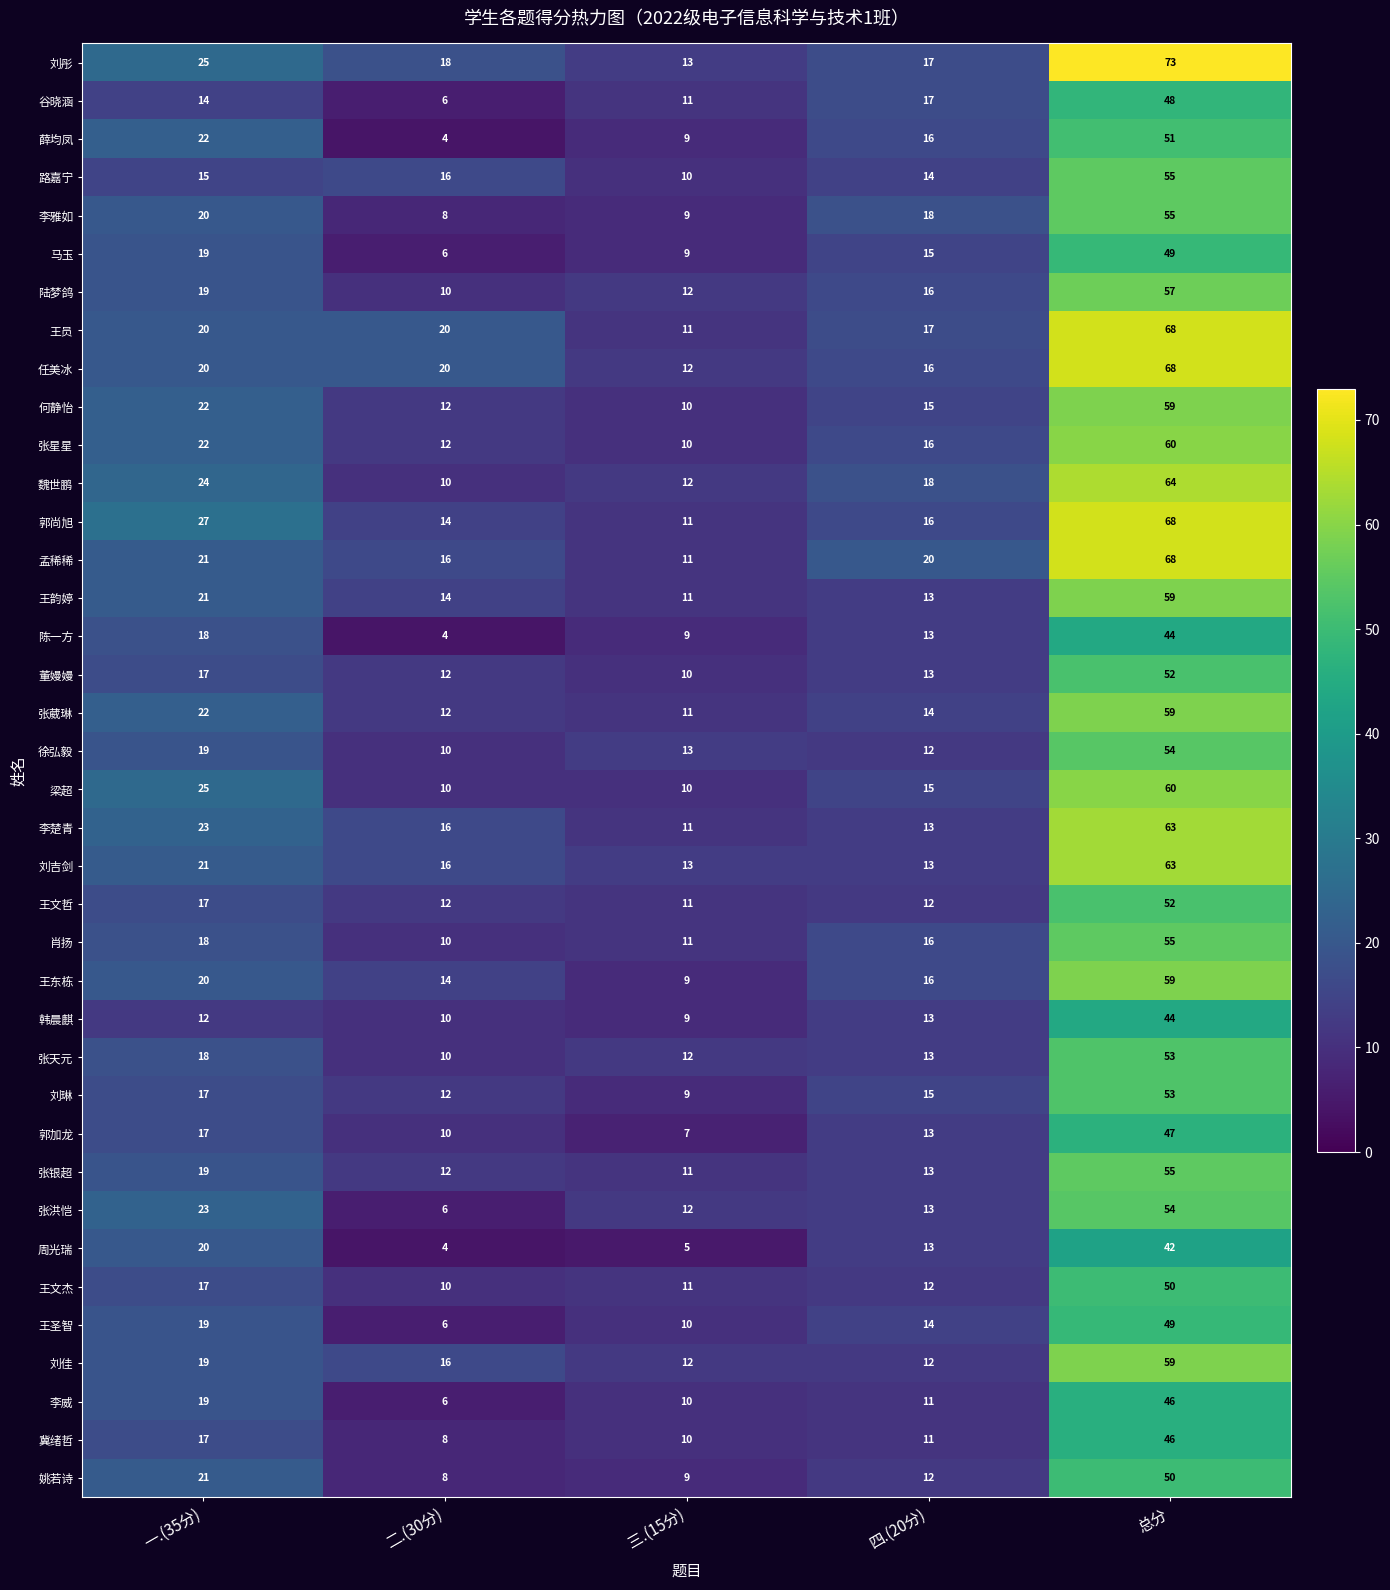

At how many categories does at least one series exceed 10?

5